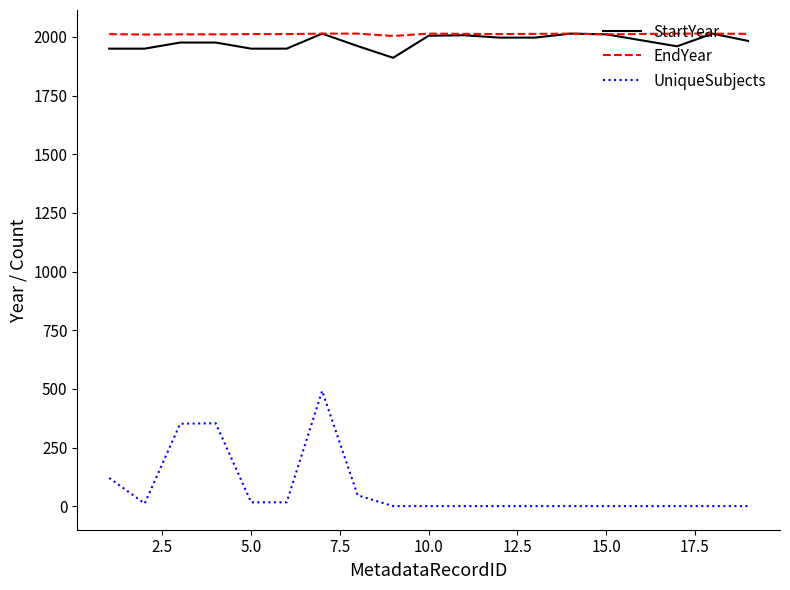

Which series has the widest spread of values?

UniqueSubjects